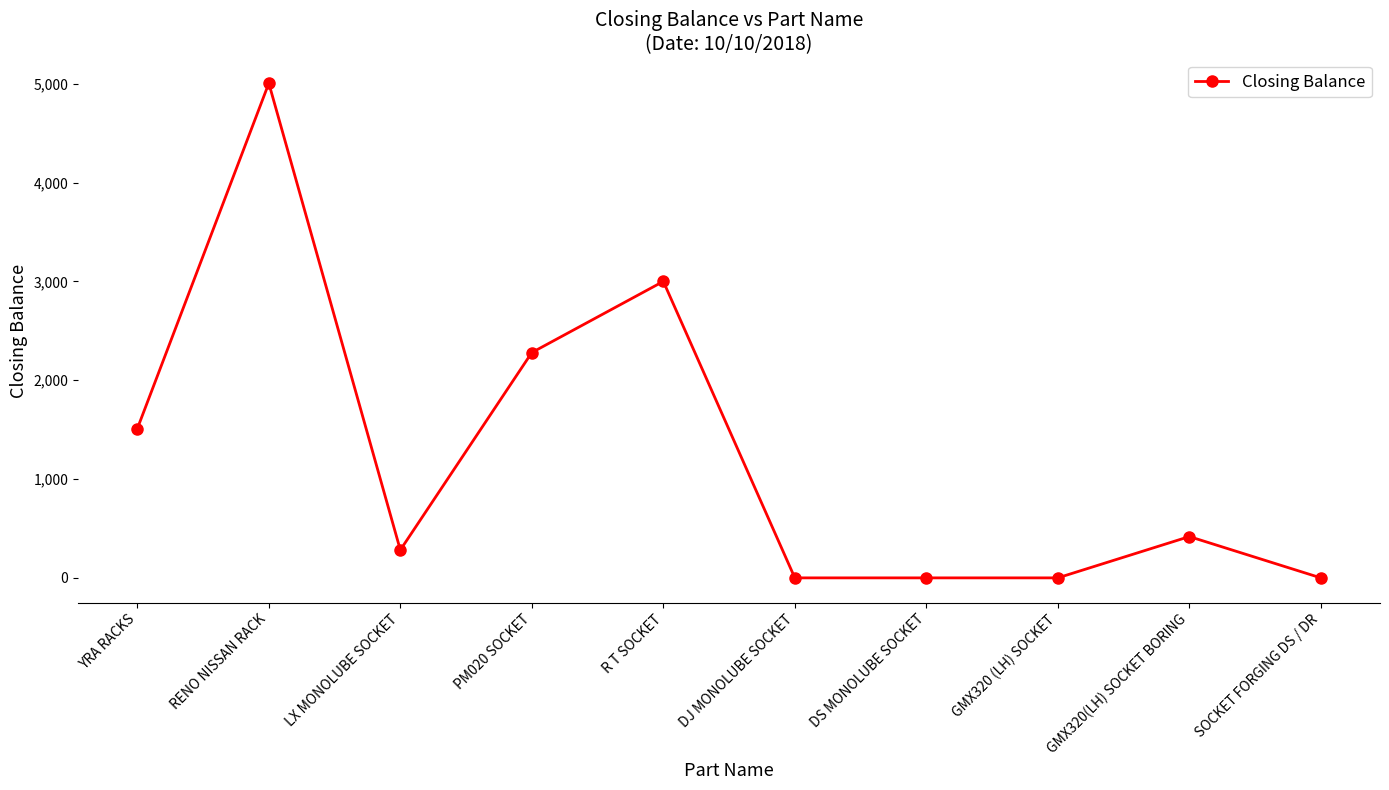

How many data points does each series have?

10